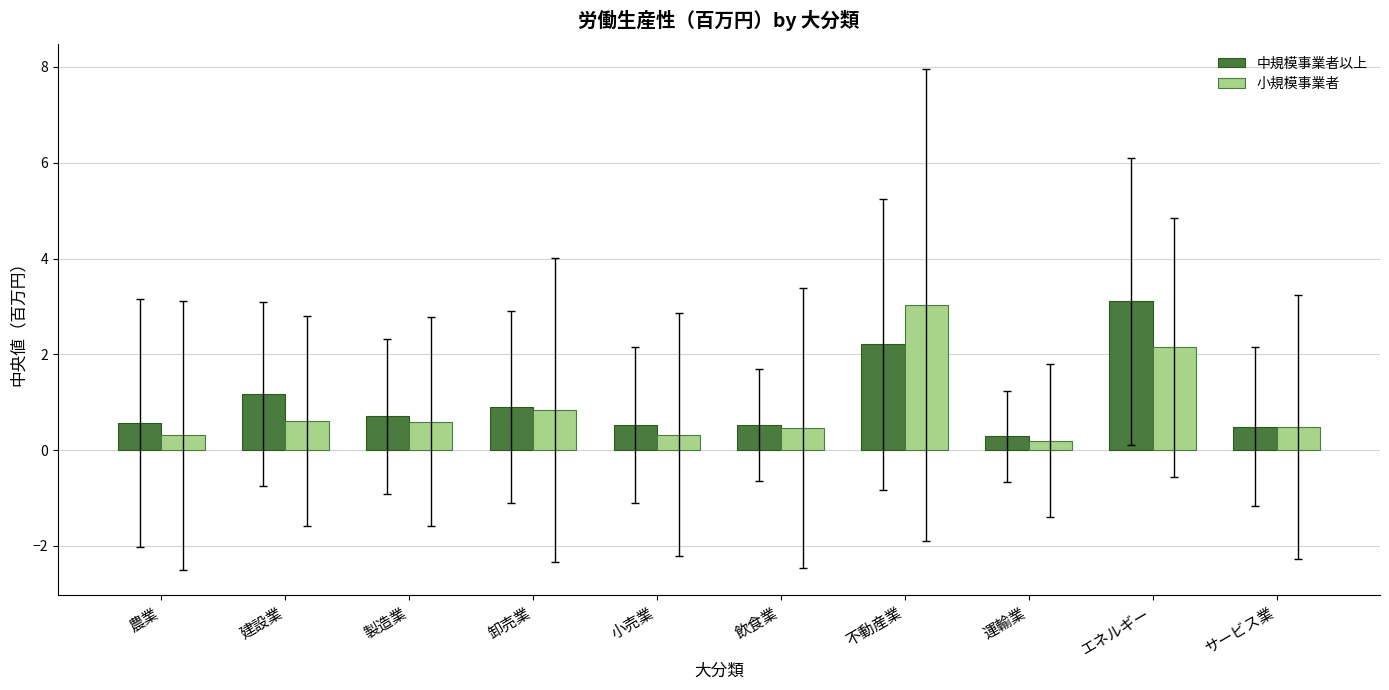

What is the label of the 9th bar from the right?

建設業